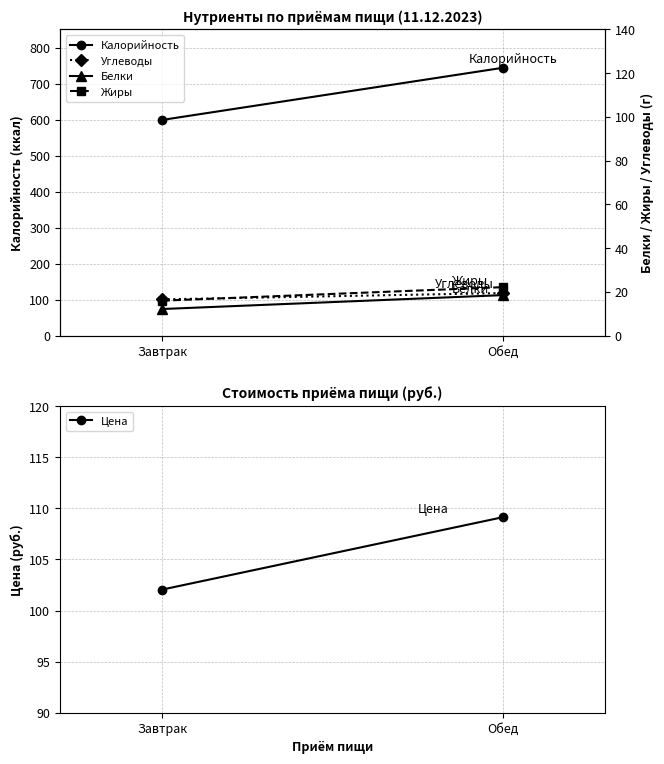

What are all the series names shown in the legend?

Калорийность, Углеводы, Цена, Белки, Жиры